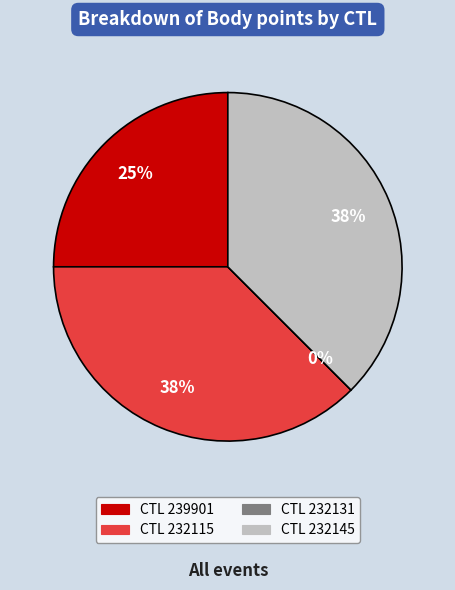

Which slice is the smallest?

232131